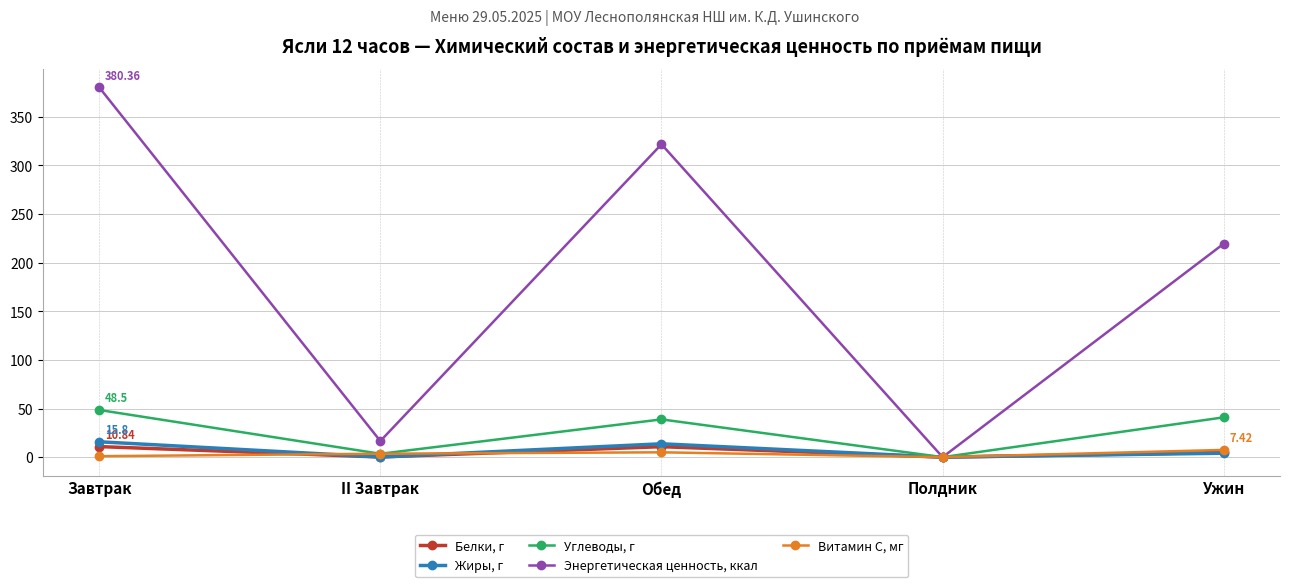

In Энергетическая ценность, ккал, how many points are higher than both neighbors (excluding endpoints)?

1